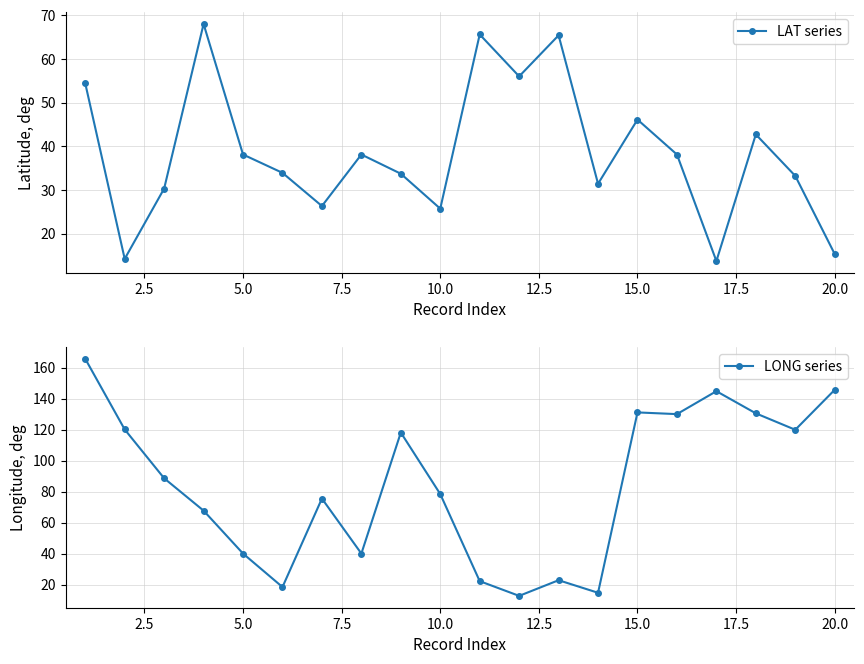

What is the difference between the maximum and minimum values in the LAT series series?

54.3